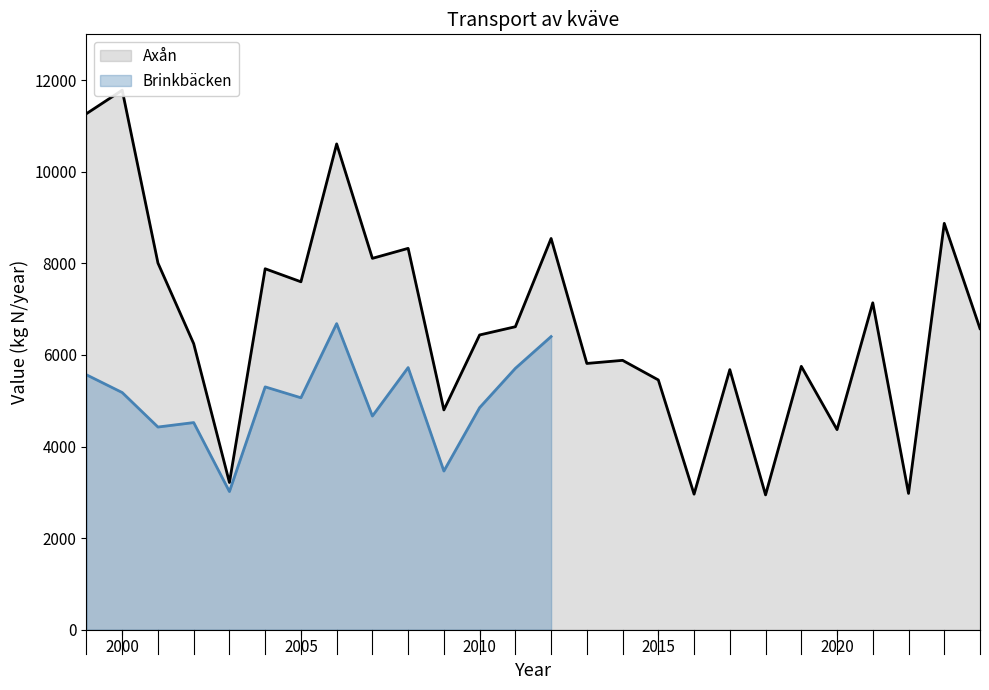

True or false: the data shows 2976.0 at 2022.

True